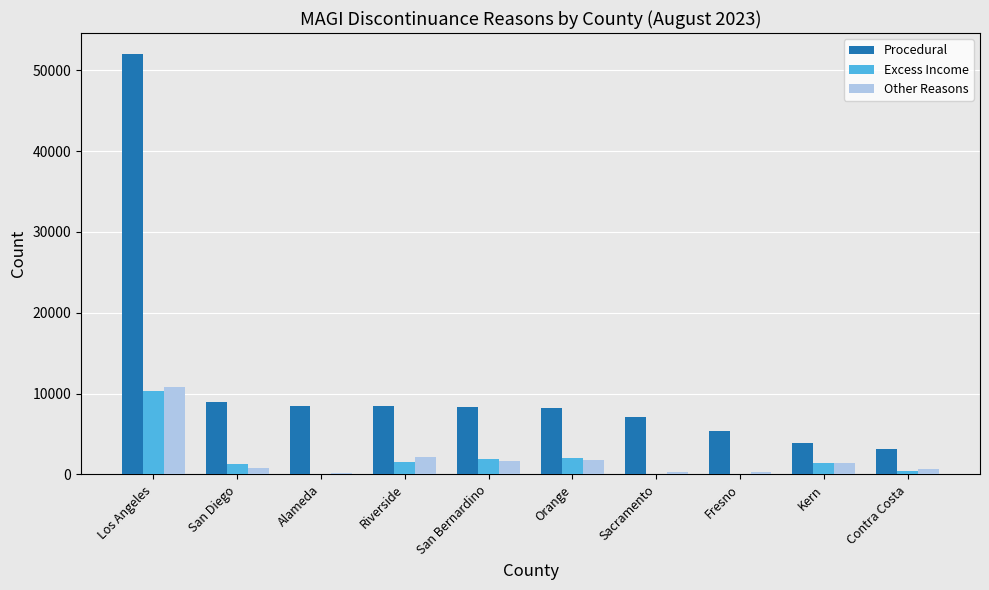

What is the sum of all Procedural values?

113926